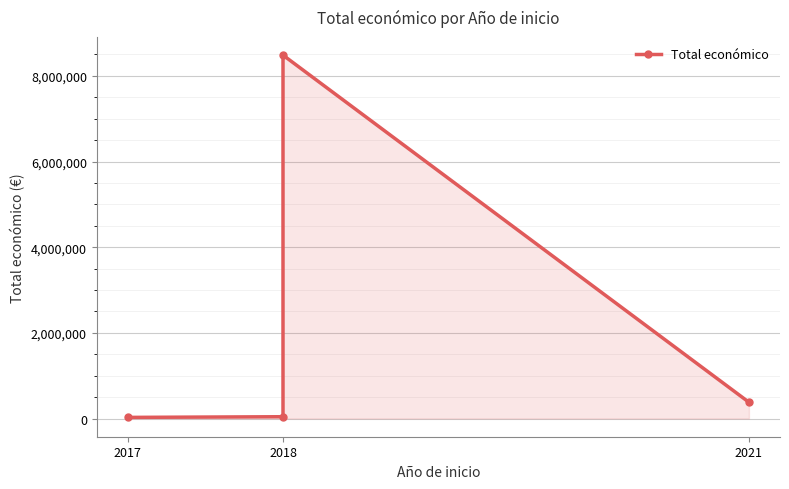

How many values are below 380777?

2